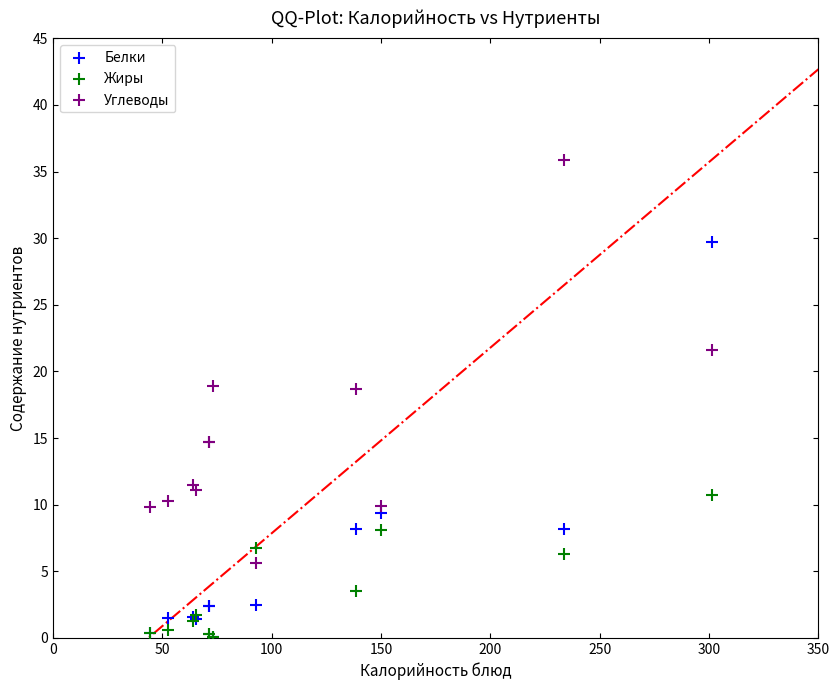

Which series reaches the maximum Y coordinate?

Углеводы